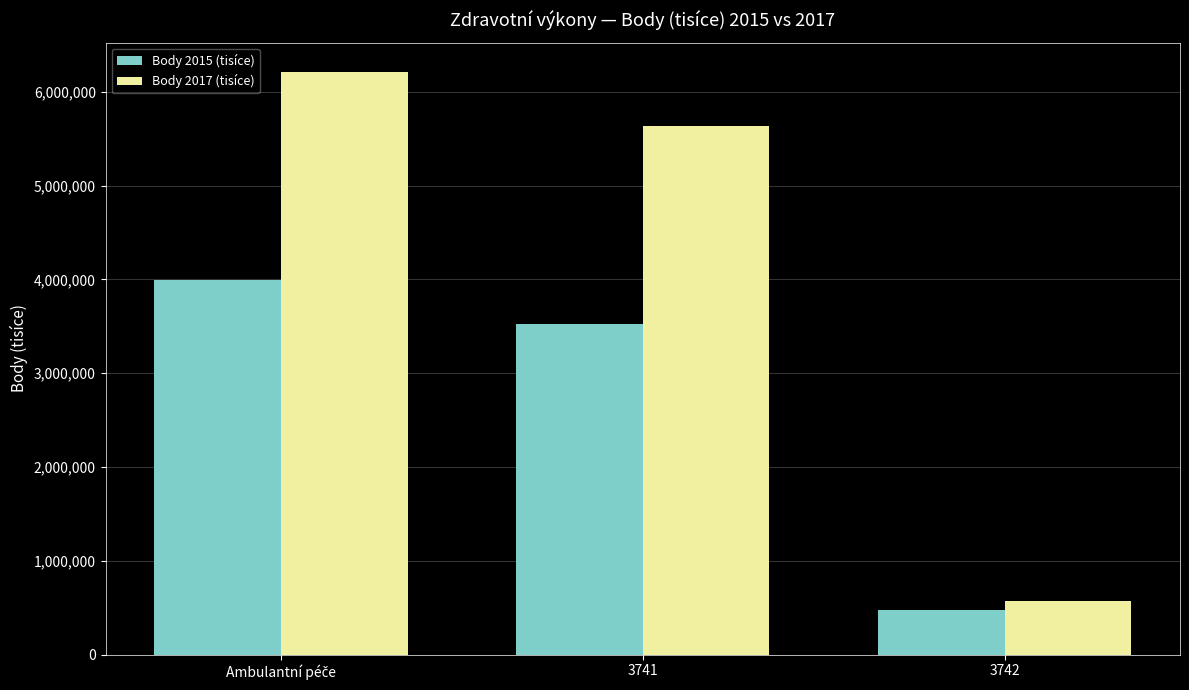

What is the average value of the Body 2015 (tisíce) series?

2663177